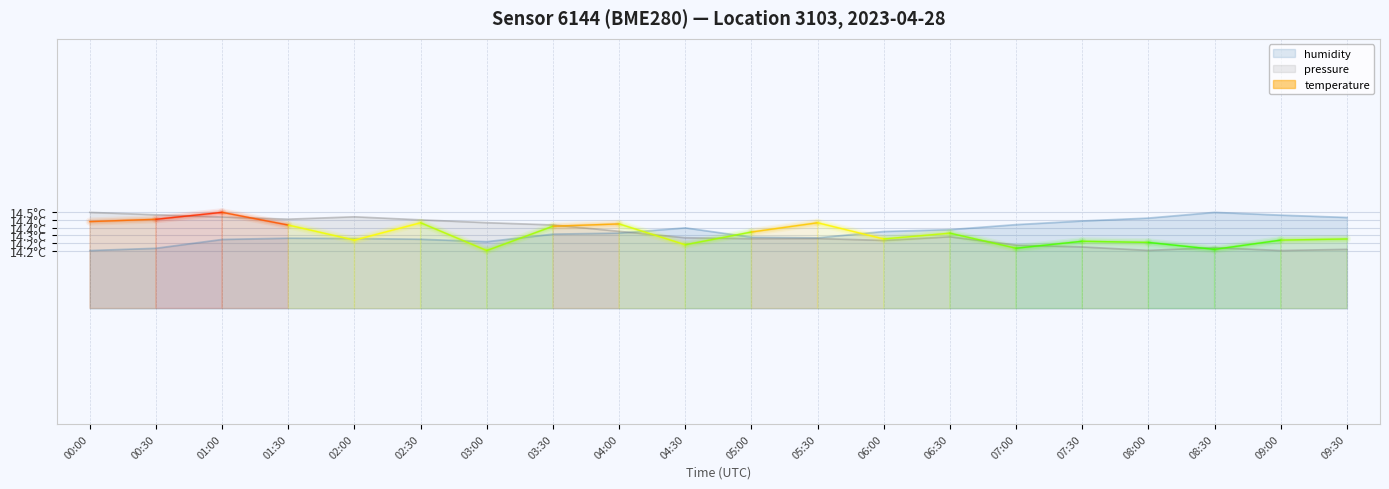

Which series has the largest total across all categories?

humidity